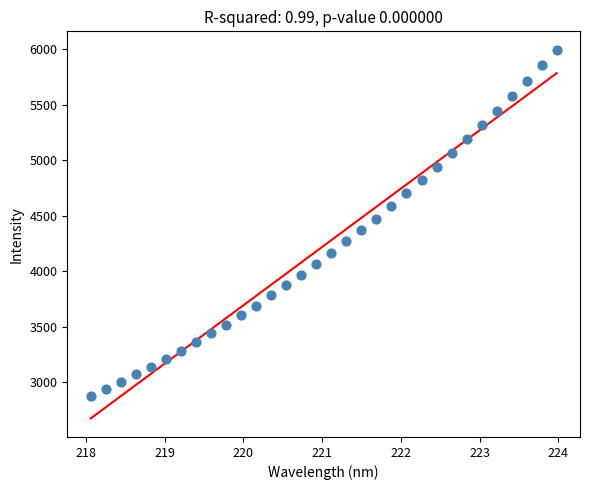

What is the range of Y values (max minus min)?

3114.5